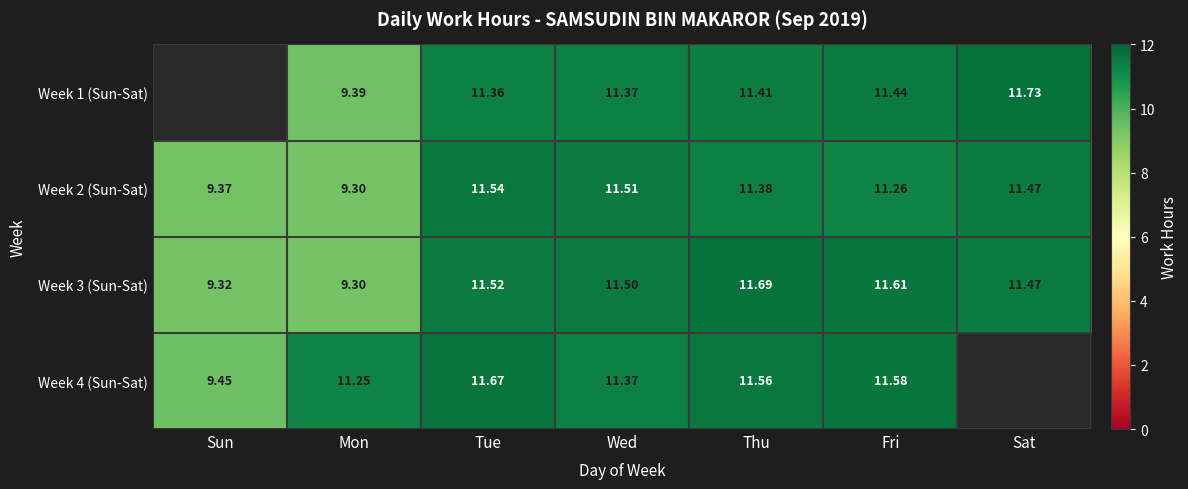

What is the total value across all series at Wed?

45.8